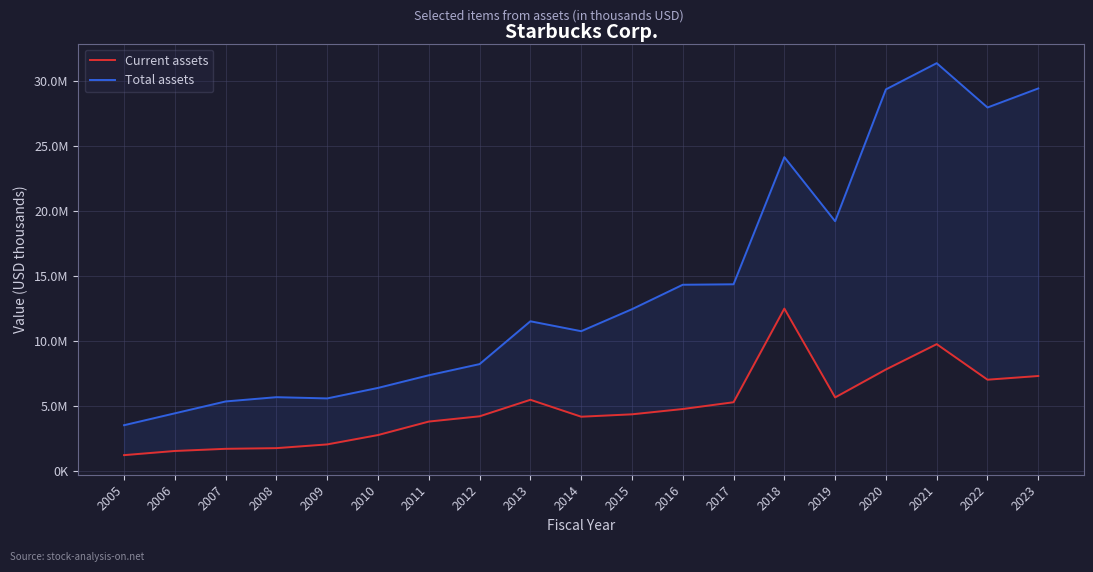

At which category is the sum across all series the highest?

2021